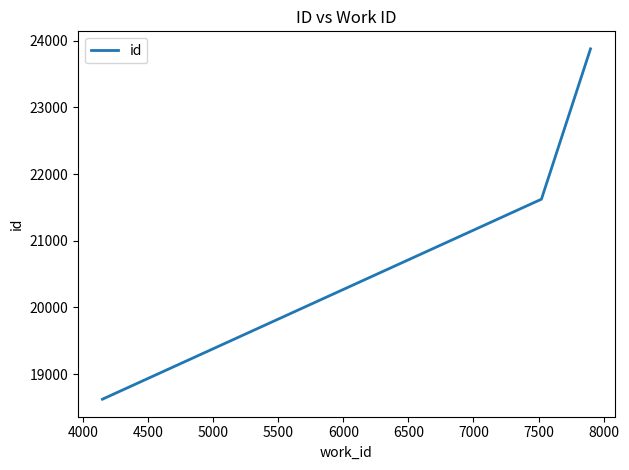

What is the greatest value displayed?

23879